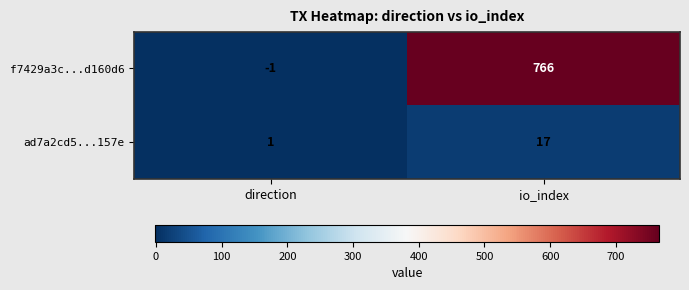

How many distinct data groups are displayed?

2